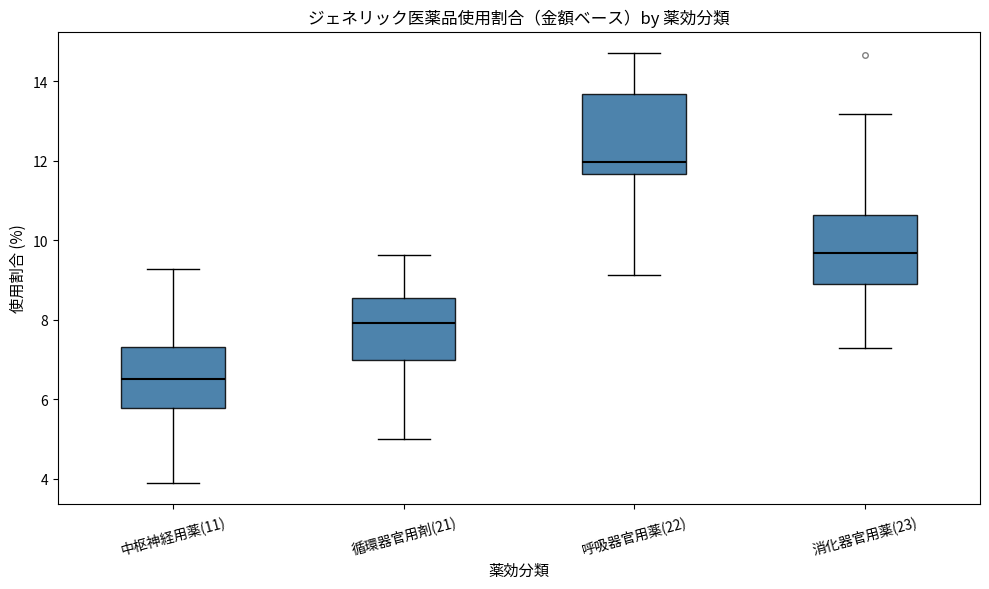

Where does the upper whisker of the box for 中枢神経用薬(11) end on the y-axis? The values are not printed on the chart, so give them approximately, as read against the axis.

9.2